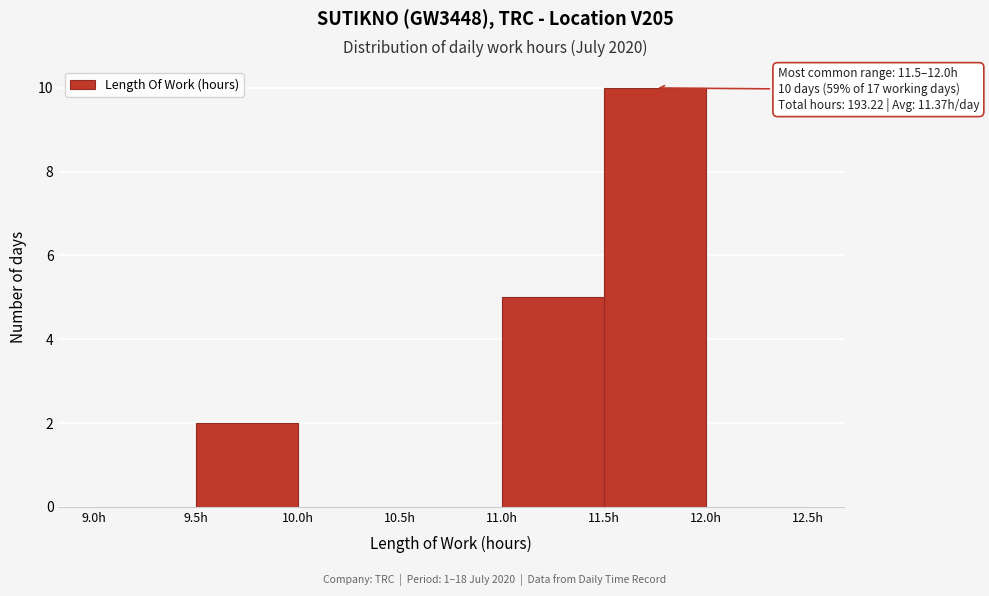

Which range on the x-axis has the tallest bar?

11.5 to 12.0